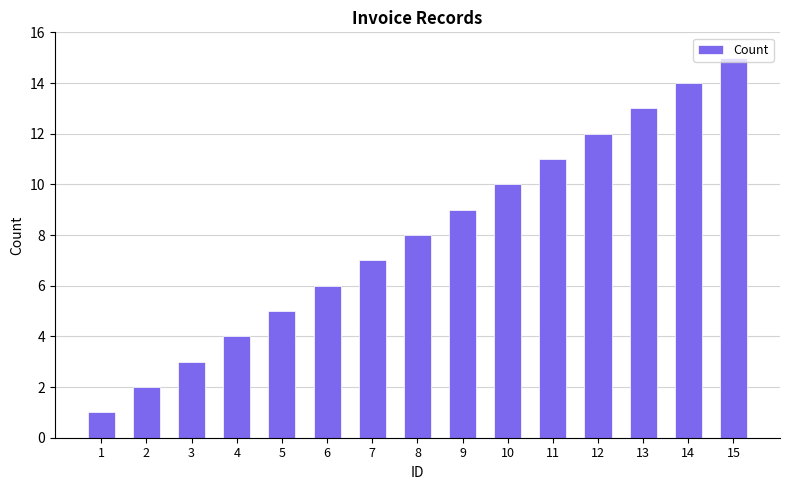

The chart shows a value of 15 at 15. True or false?

True